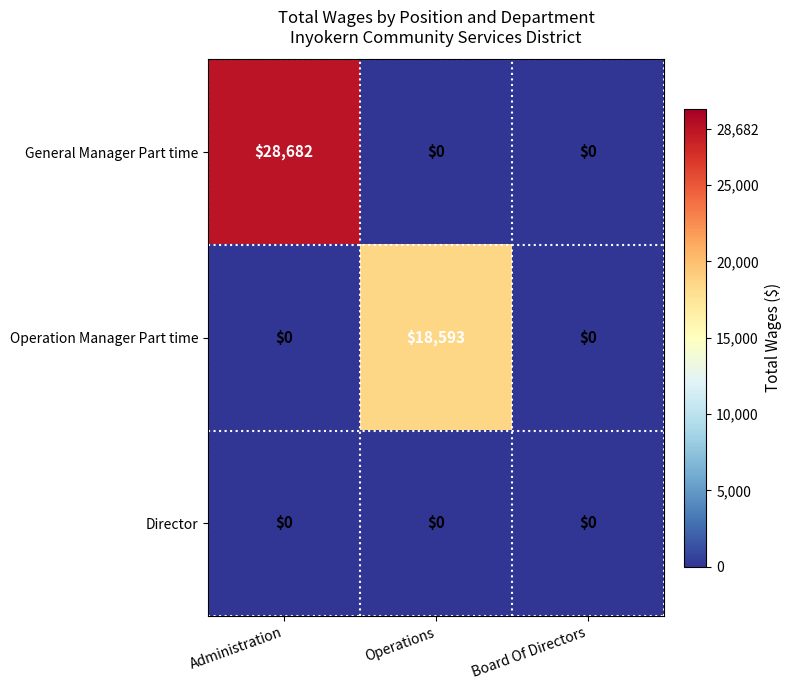

The value of General Manager Part time at Operations is 0. True or false?

True